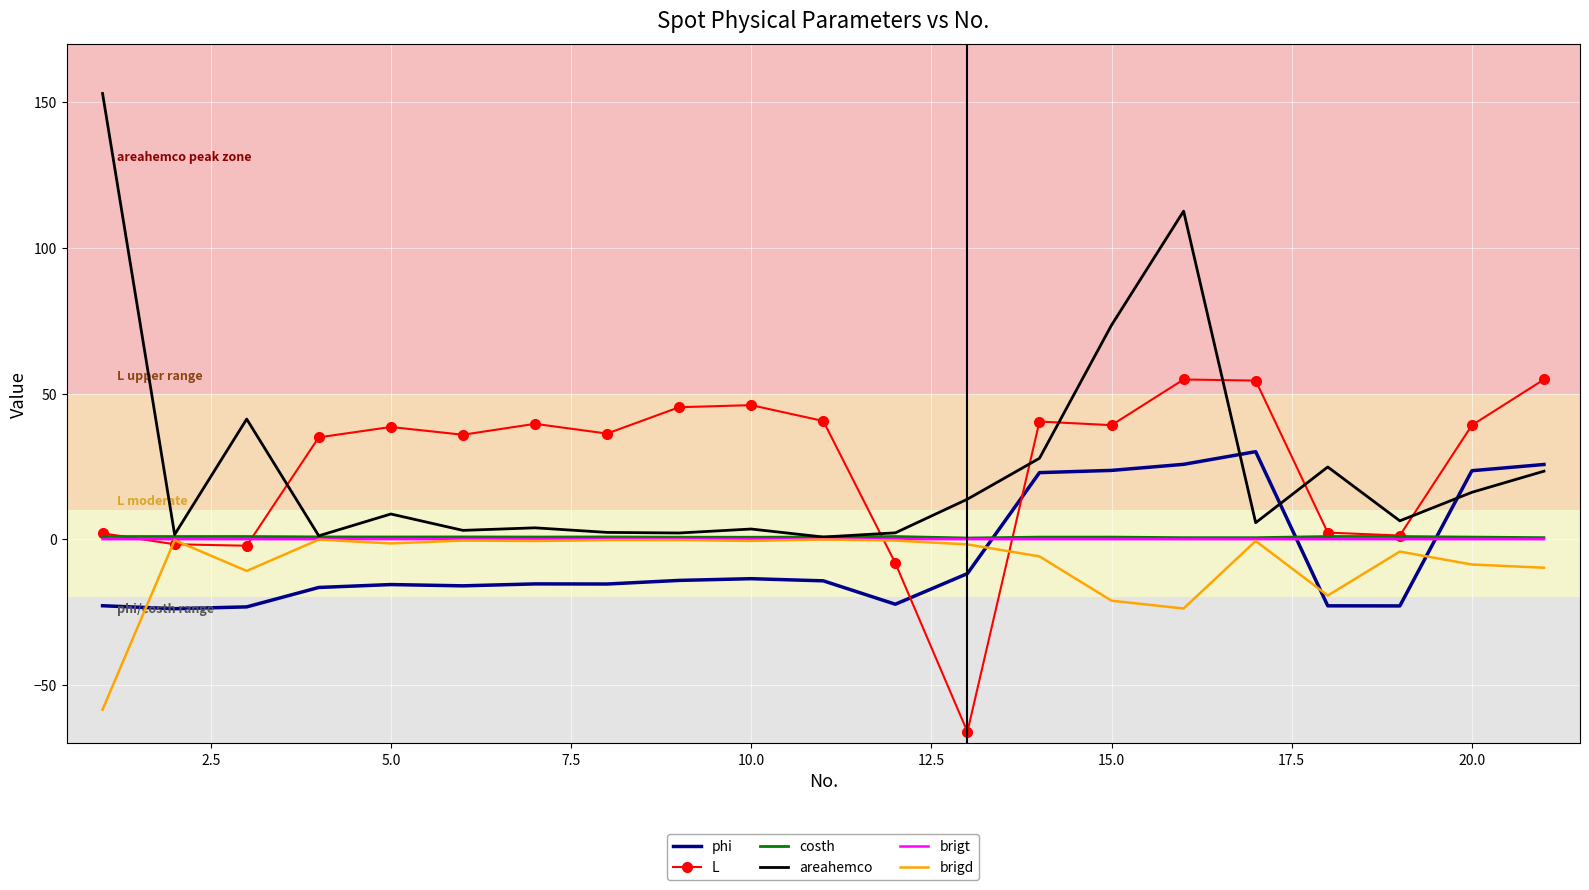

What is the maximum value shown in the chart?

153.0